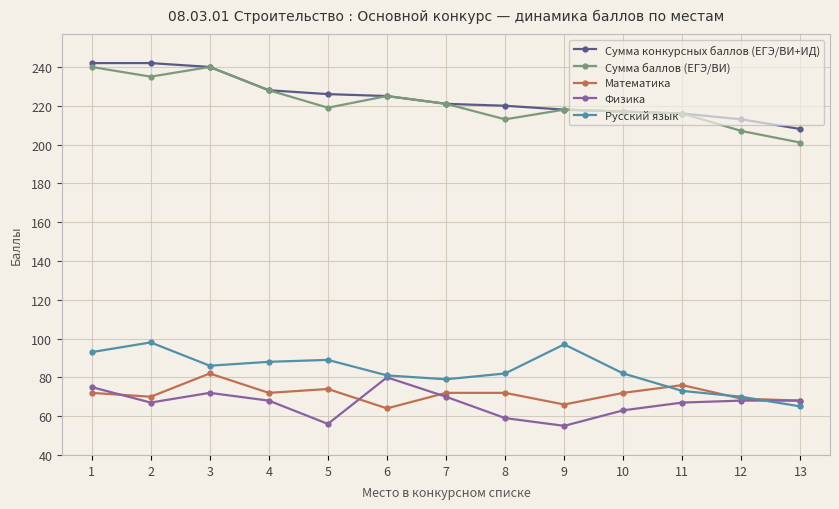

Is it true that Математика equals 68 at 13?

True